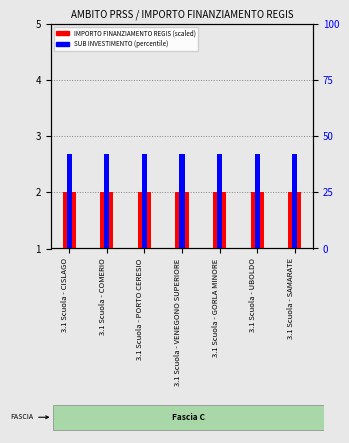

How many bars are there in each group?

2